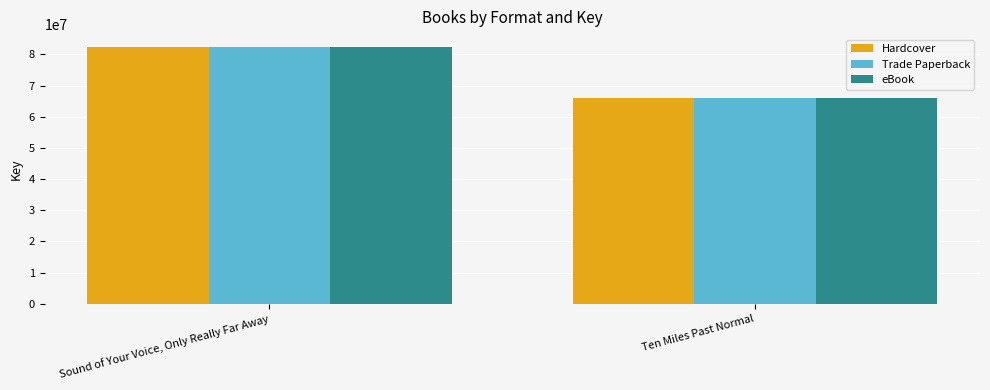

Is the value of Trade Paperback at Sound of Your Voice, Only Really Far Away greater than the value of eBook at Ten Miles Past Normal?

Yes